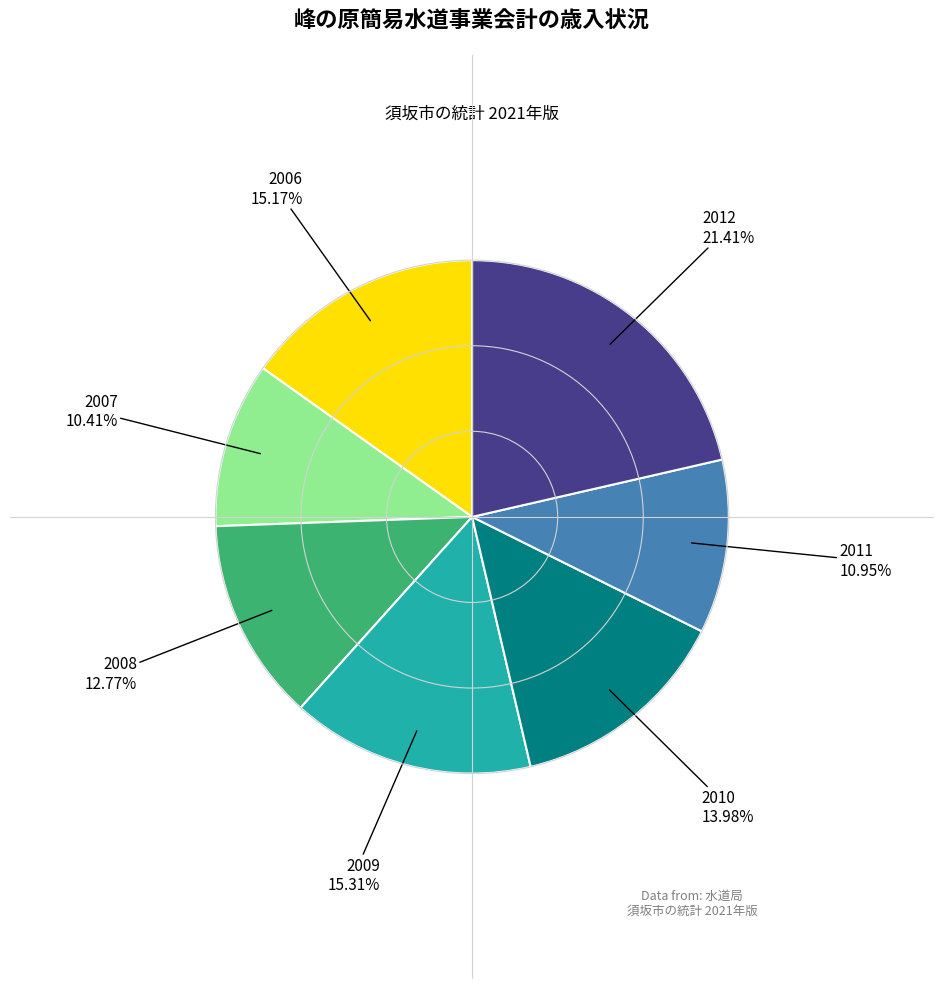

Is there a majority slice in this chart?

No